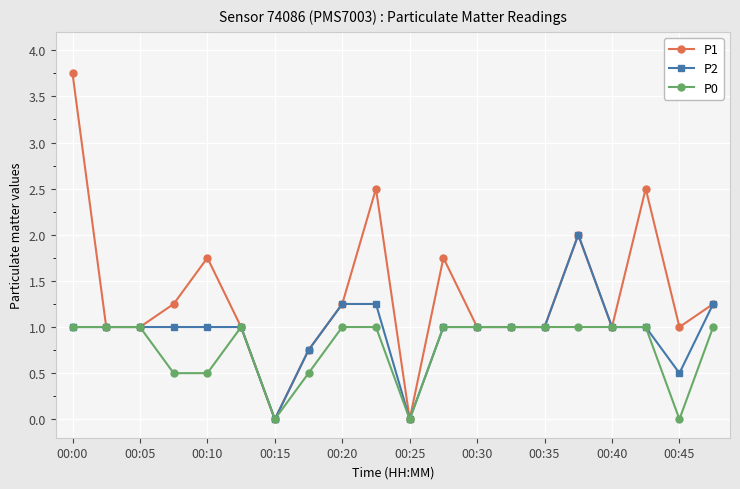

True or false: P1 has more than 2 points higher than both neighbors.

True